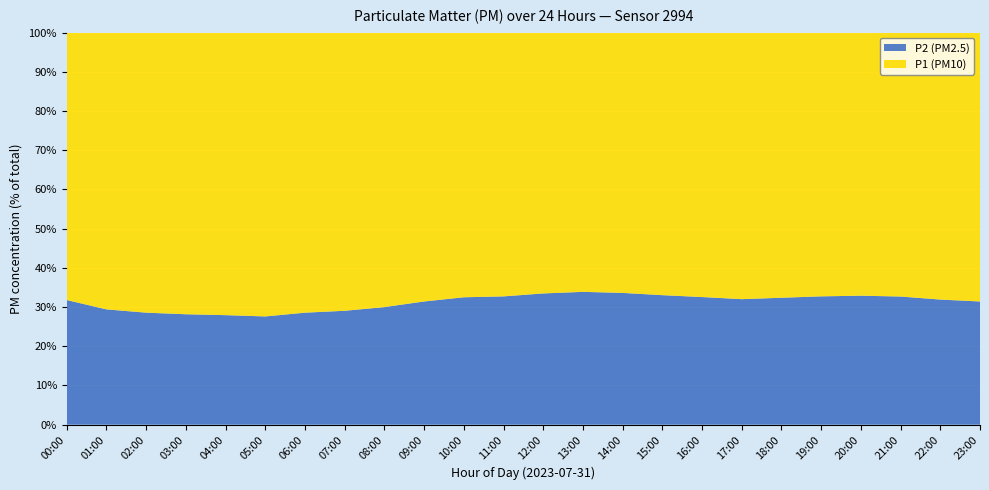

Reading left to right, transcribe all the data shown in this chart.

P1: 00:00=1.2	01:00=1.1	02:00=1.1	03:00=1.0	04:00=1.0	05:00=1.0	06:00=1.0	07:00=1.1	08:00=1.1	09:00=1.2	10:00=1.4	11:00=1.5	12:00=1.6	13:00=1.6	14:00=1.6	15:00=1.5	16:00=1.4	17:00=1.4	18:00=1.4	19:00=1.5	20:00=1.6	21:00=1.4	22:00=1.3	23:00=1.2
P2: 00:00=0.6	01:00=0.5	02:00=0.4	03:00=0.4	04:00=0.4	05:00=0.4	06:00=0.4	07:00=0.4	08:00=0.5	09:00=0.6	10:00=0.7	11:00=0.7	12:00=0.8	13:00=0.8	14:00=0.8	15:00=0.8	16:00=0.7	17:00=0.7	18:00=0.7	19:00=0.7	20:00=0.8	21:00=0.7	22:00=0.6	23:00=0.6